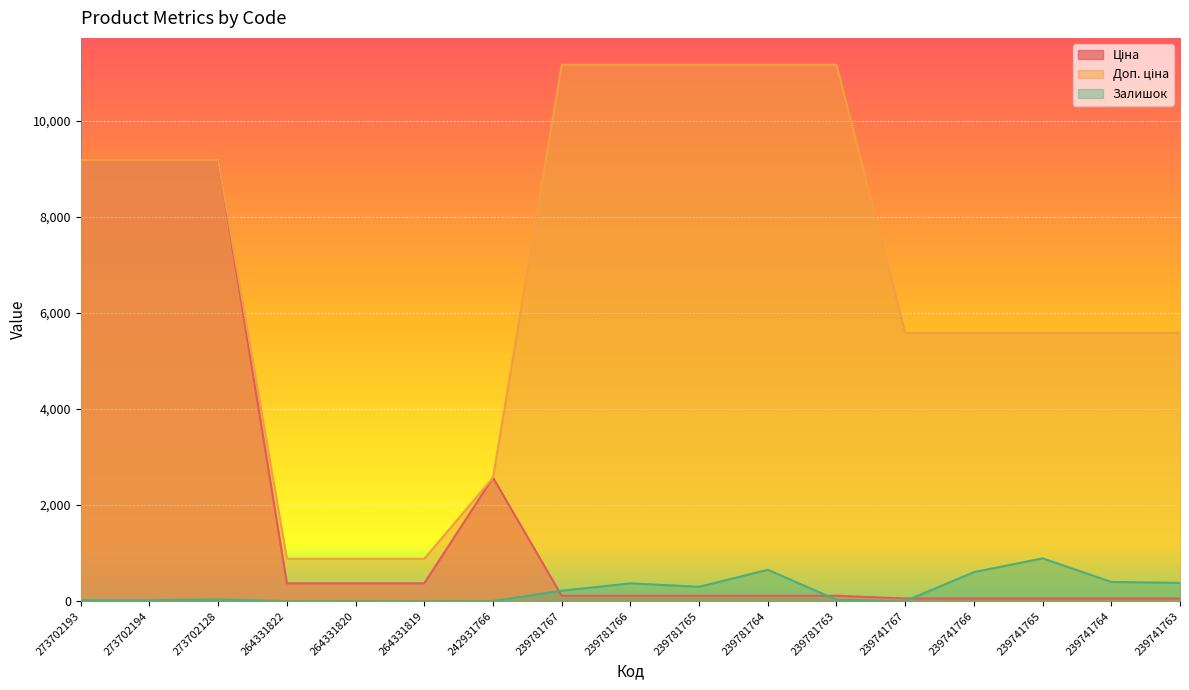

How many values in the Доп. ціна series exceed 5585?

8